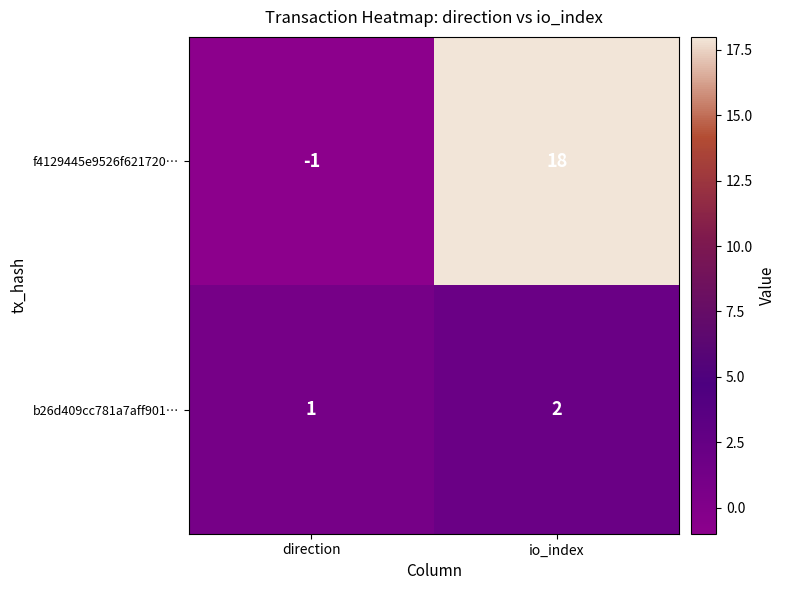

At which category is the sum across all series the highest?

io_index